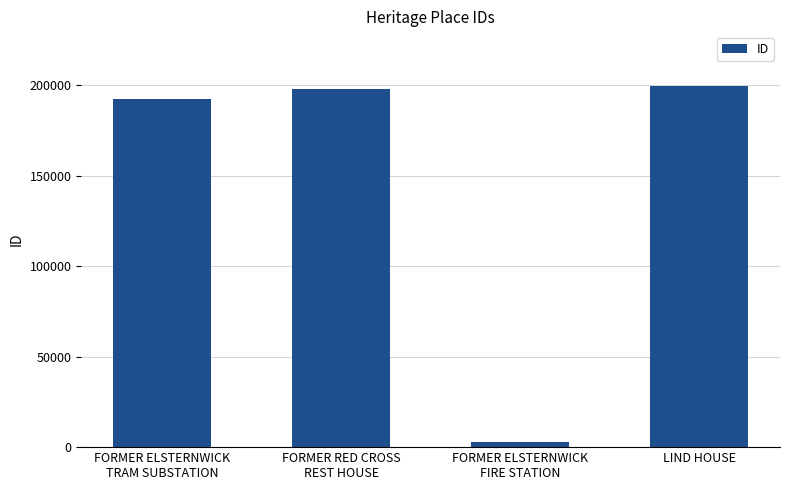

What is the ratio of the value at FORMER ELSTERNWICK
TRAM SUBSTATION to the value at LIND HOUSE?

1.0